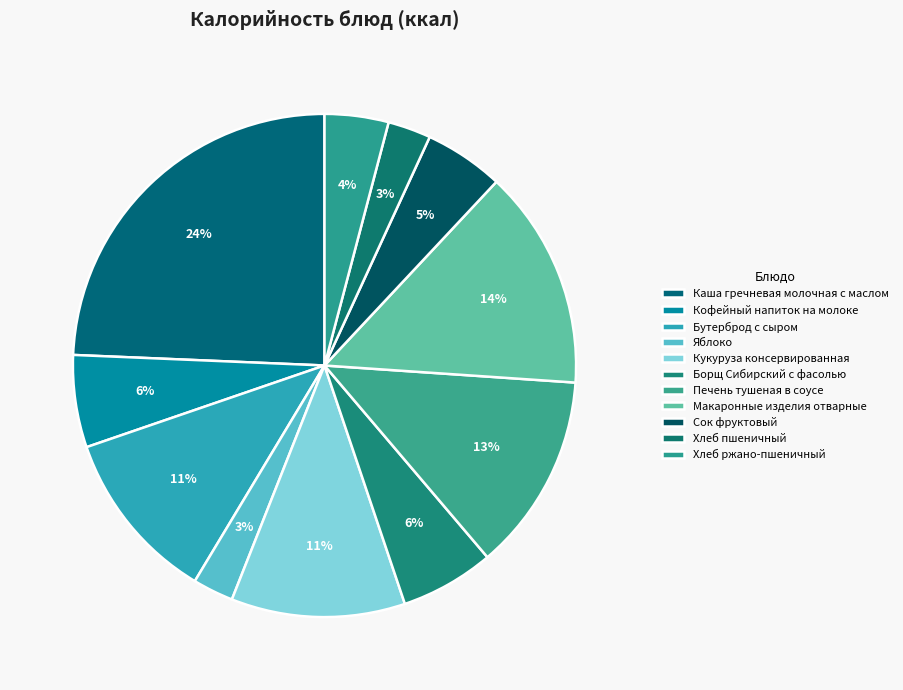

What percentage do Каша гречневая молочная с маслом and Борщ Сибирский с фасолью together represent?

30.4%